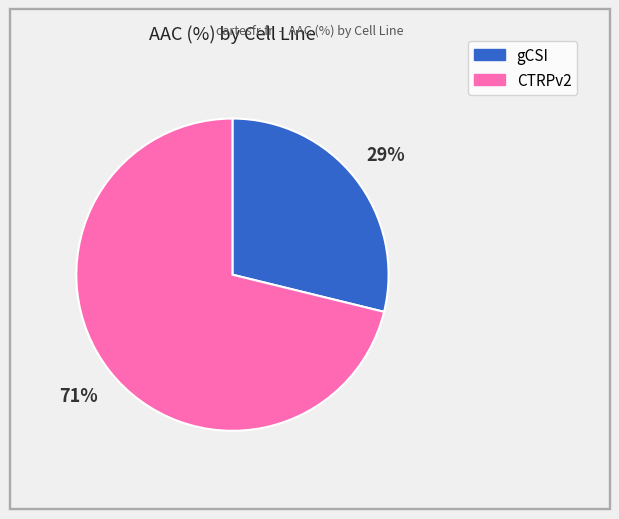

Does any single category account for the majority?

Yes